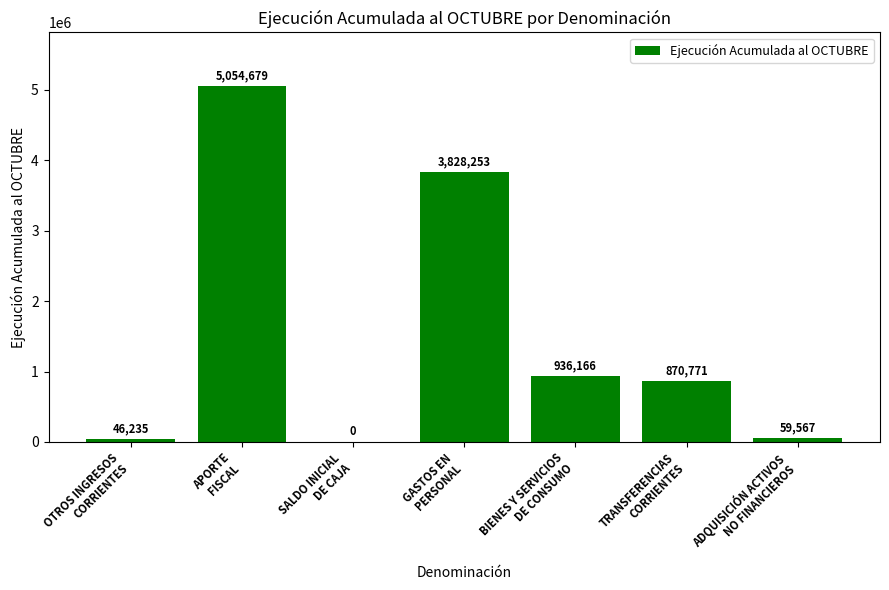

The chart shows a value of 936166 at BIENES Y SERVICIOS
DE CONSUMO. True or false?

True